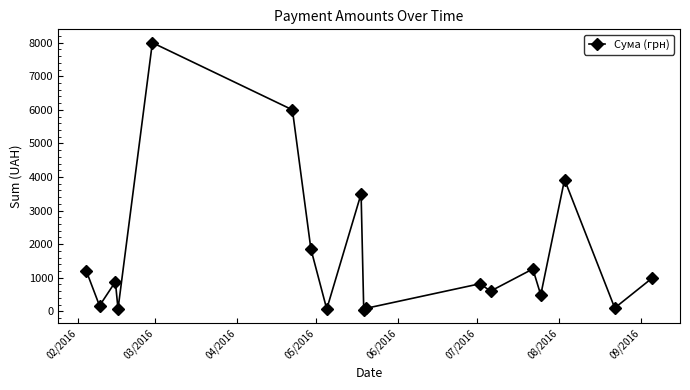

What is the sum of all values?

30029.0